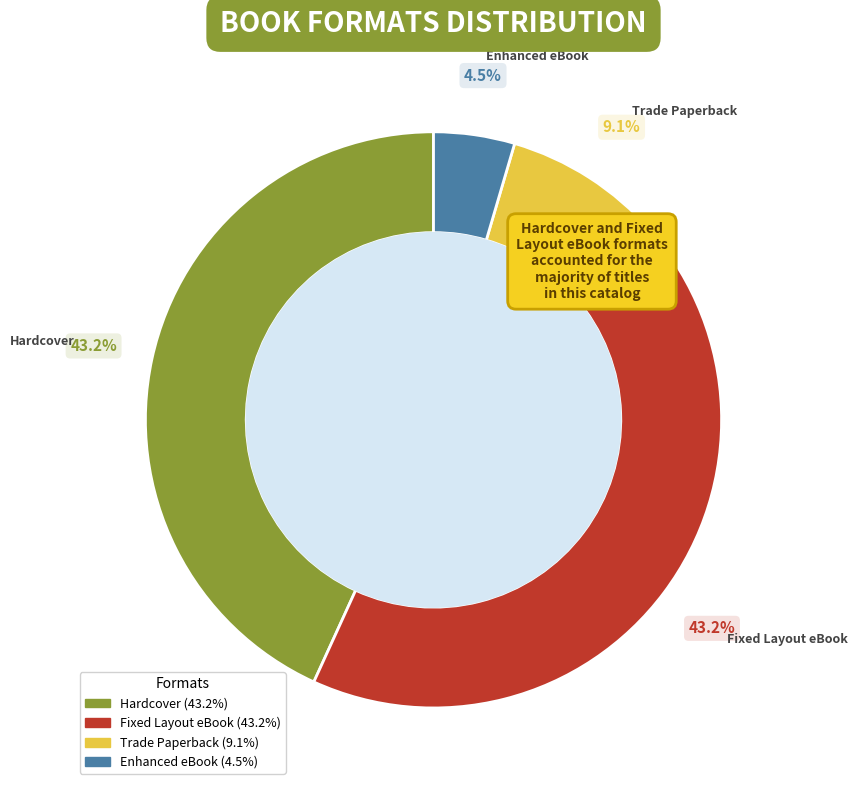

Does Hardcover represent more than half of the total?

No